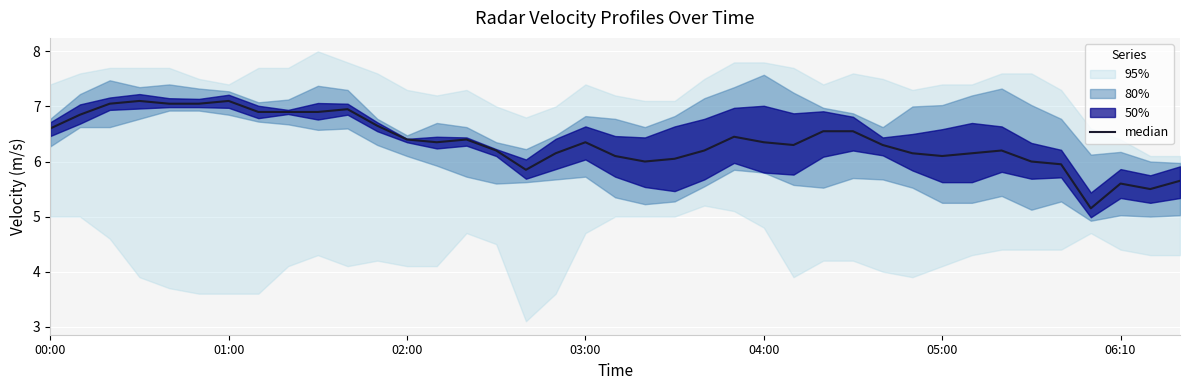

How many interior local valleys (lower than both neighbors) does the data have?

7